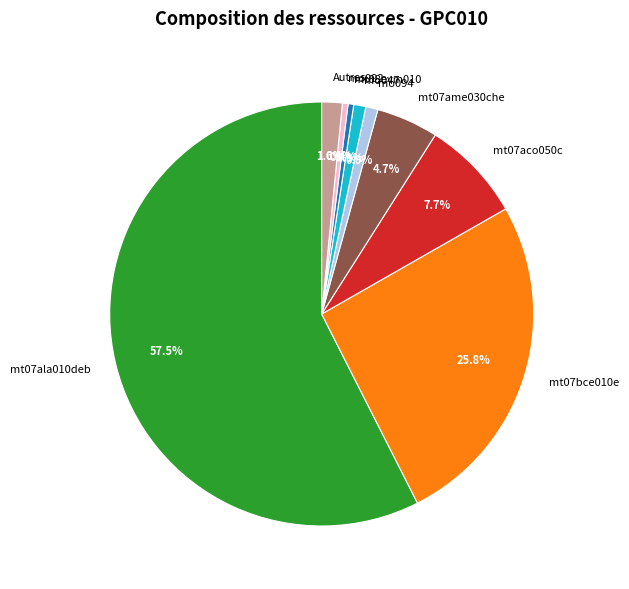

What percentage is NOT represented by mo094?

99.1%